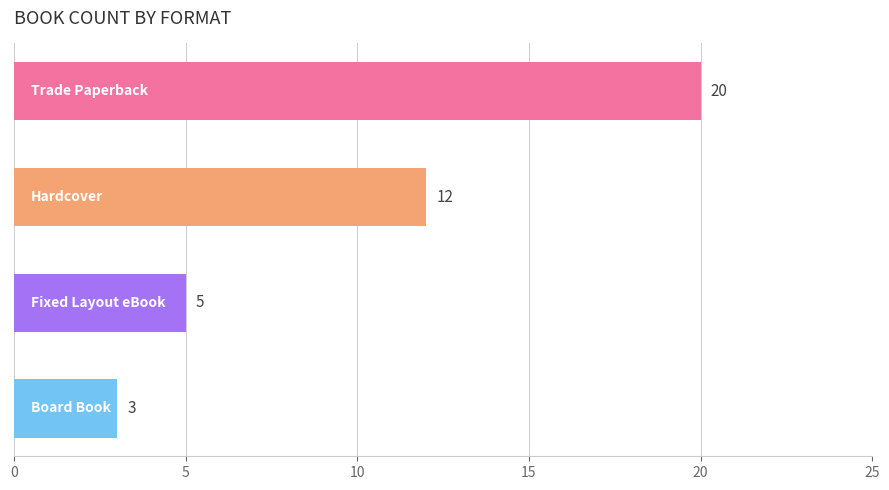

What is the greatest value displayed?

20